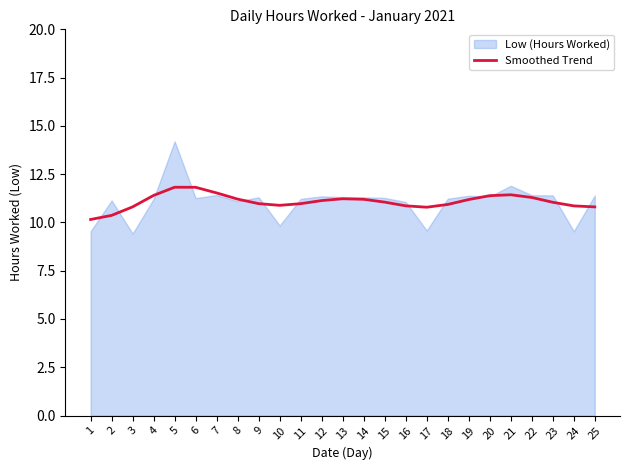

Where is the first local maximum?

5